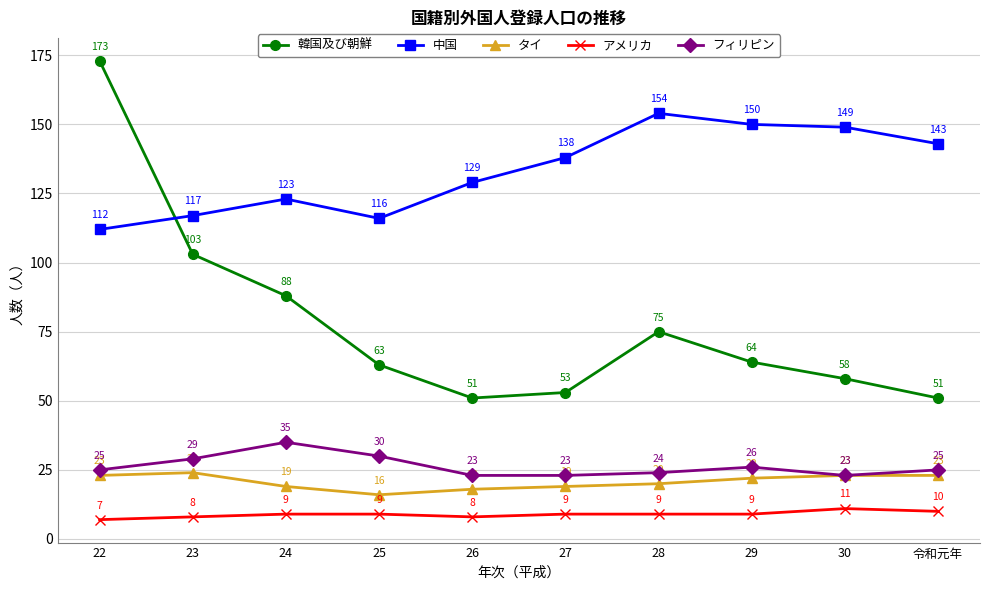

Which series has the largest total across all categories?

中国